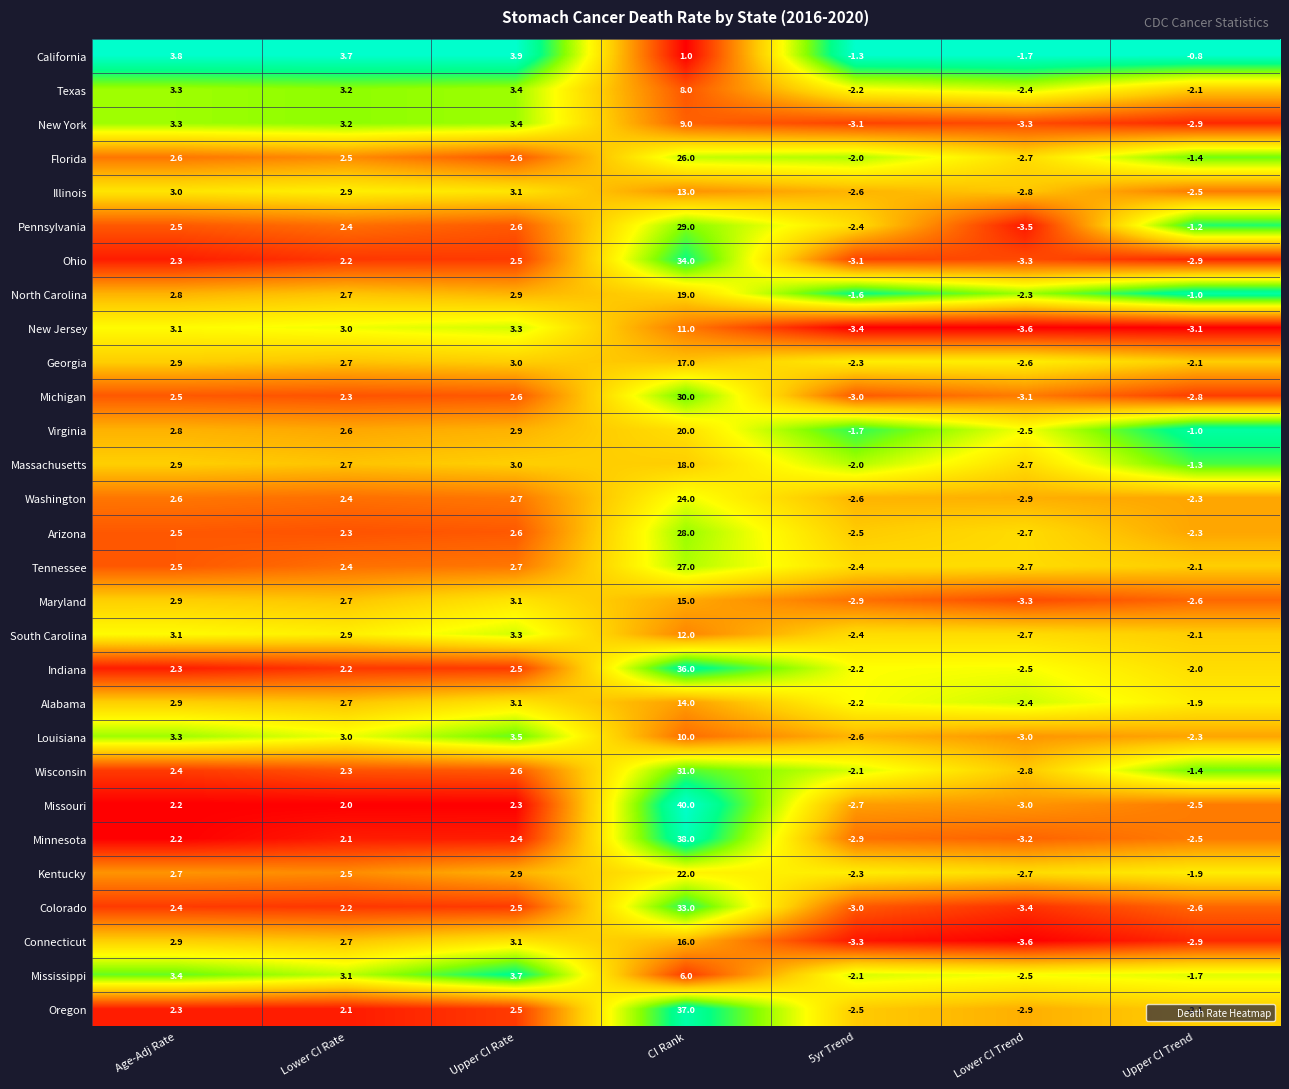

At which label does Wisconsin first exceed 2?

Age-Adj Rate